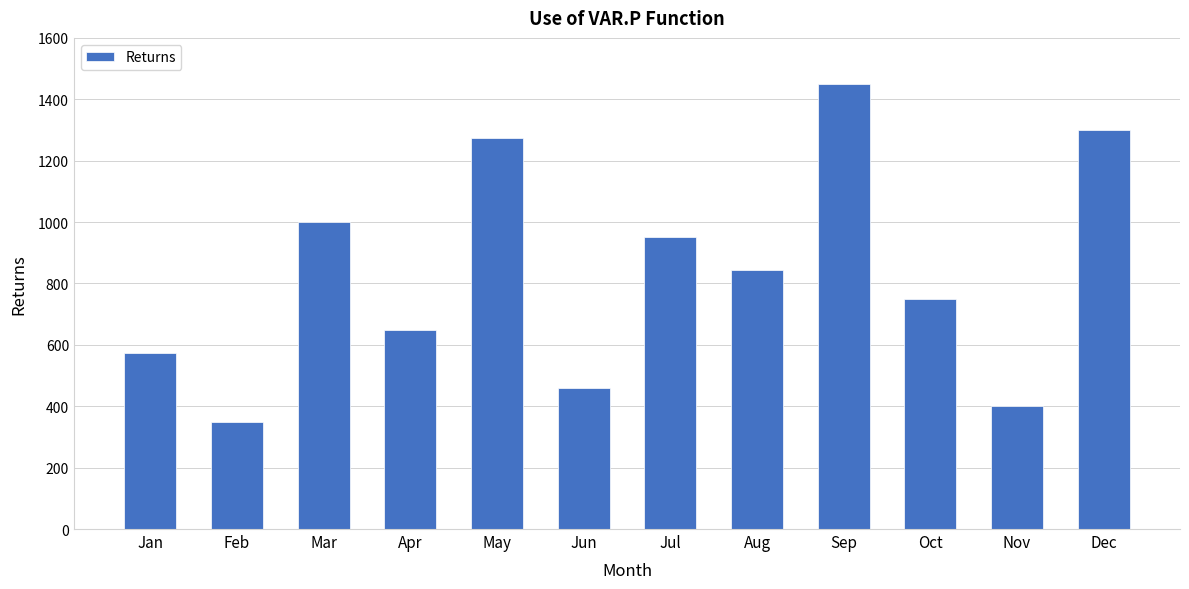

How many data points does each series have?

12